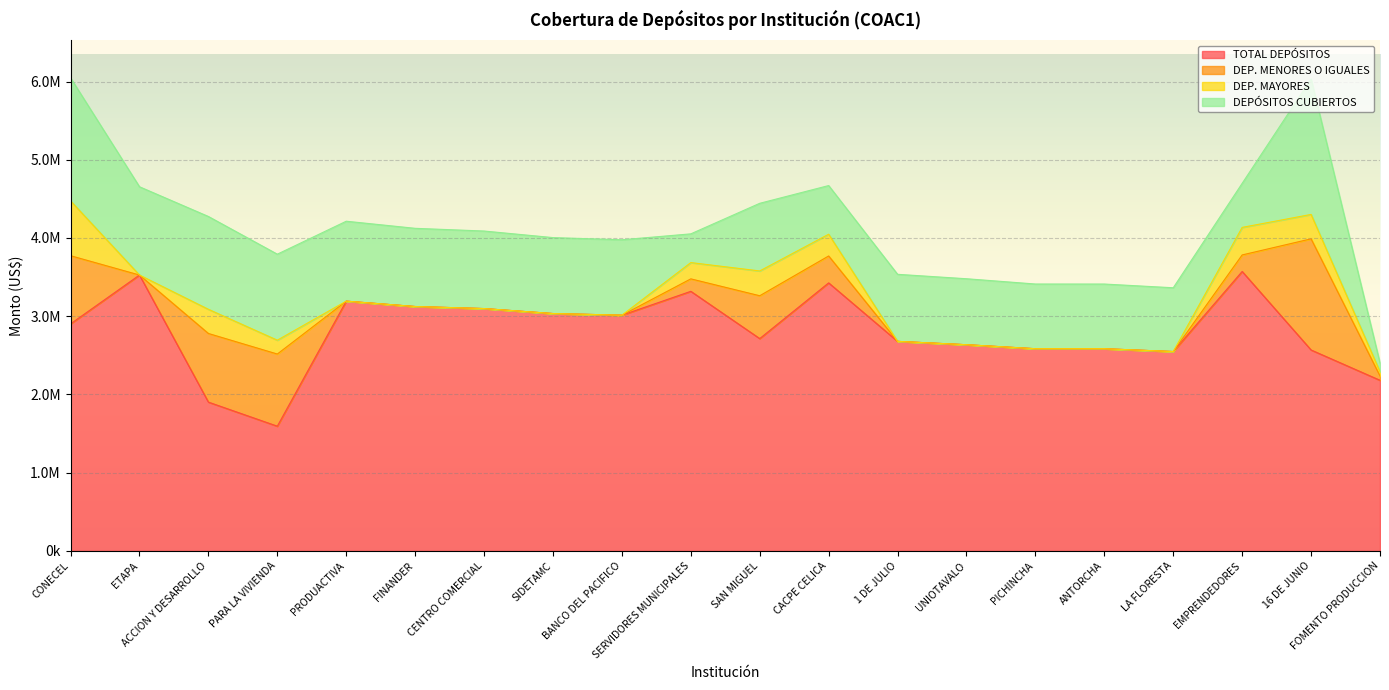

What is the label of the 13th point from the right?

SIDETAMC